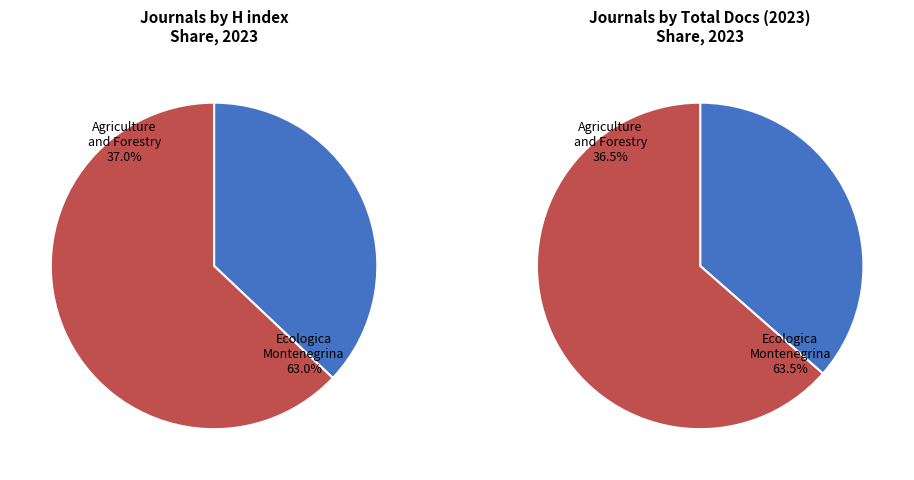

Is the sum of Ecologica Montenegrina and Agriculture and Forestry greater than half?

Yes